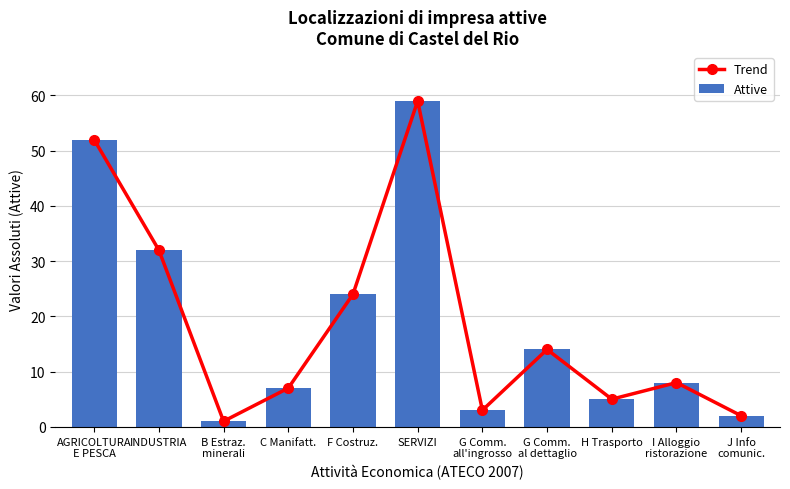

Which category has the highest value in the Trend series?

SERVIZI